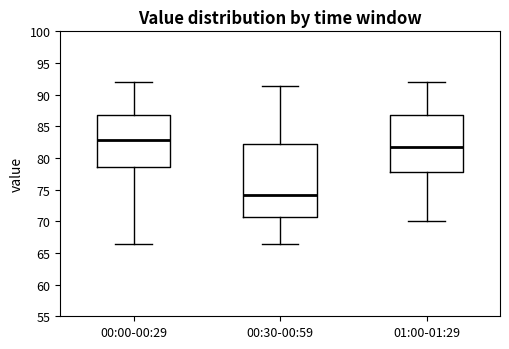

Reading left to right, read every box against the y-axis: the position of its median line, the range the box covers, and the ends of its whiskers. The values are not printed on the chart, so give them approximately, as read against the axis.

00:00-00:29: median 83.0, box 78.5 to 87.0, whiskers 66.5 to 92.0
00:30-00:59: median 74.0, box 70.5 to 82.5, whiskers 66.5 to 91.5
01:00-01:29: median 81.5, box 78.0 to 87.0, whiskers 70.0 to 92.0